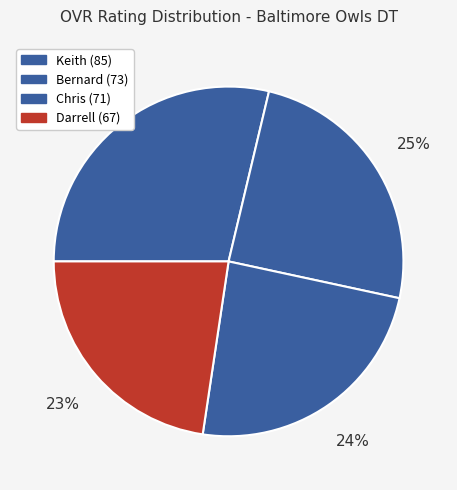

Count the number of slices in the pie.

4